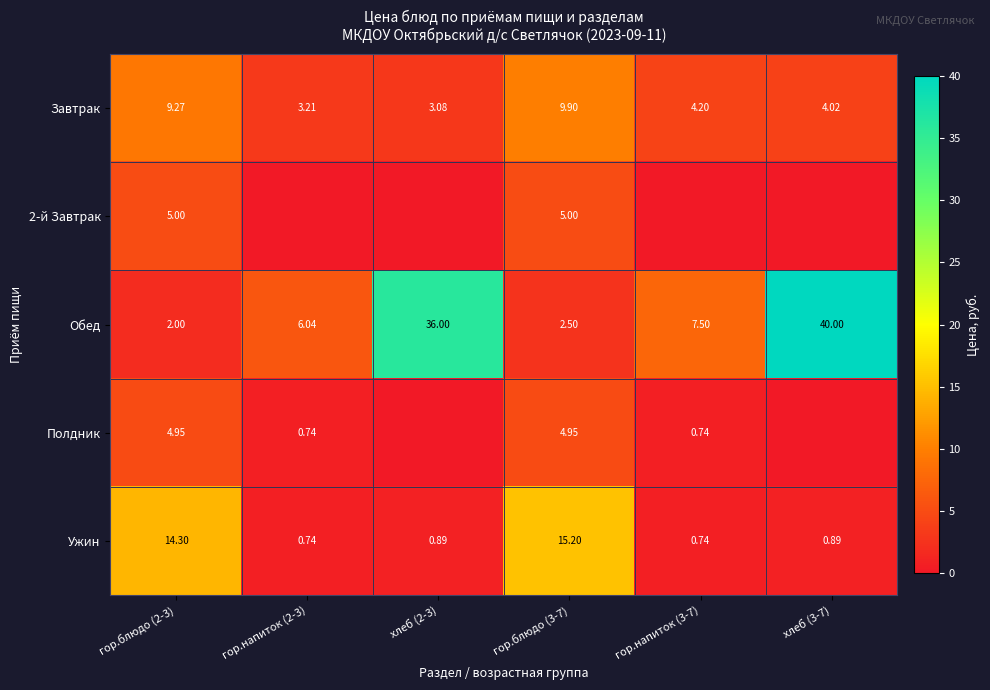

Is it true that Завтрак equals 4.2 at гор.блюдо (2-3)?

False